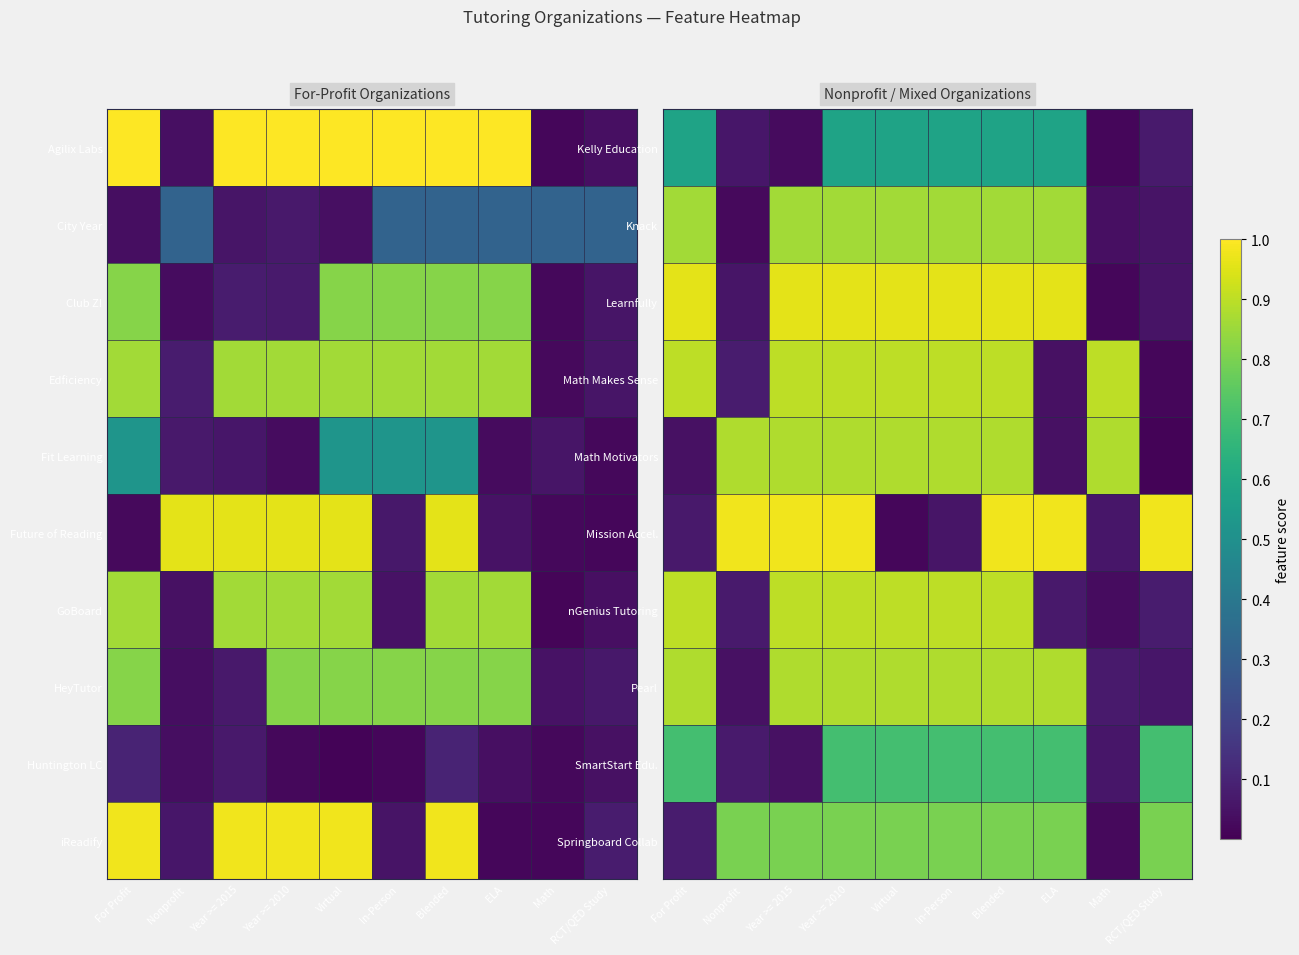

The value of Springboard Collab at Blended is 0.2. True or false?

False